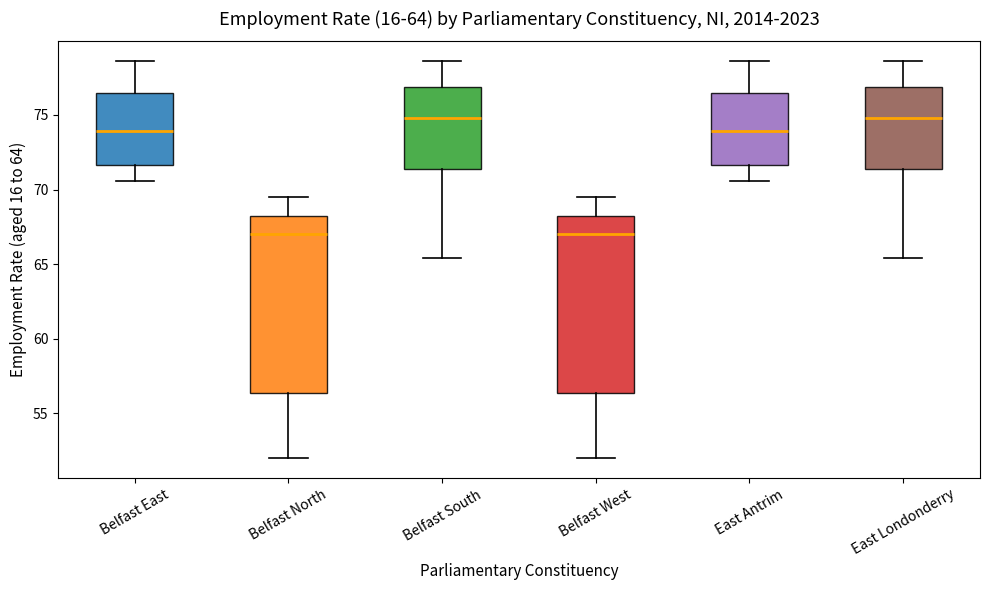

Reading left to right, transcribe this box plot: for each box, give where its median line is, the range the box spans, and where its two whiskers end, as read against the y-axis. The values are not printed on the chart, so give them approximately, as read against the axis.

Belfast East: median 74.0, box 71.5 to 76.5, whiskers 70.5 to 78.5
Belfast North: median 67.0, box 56.5 to 68.5, whiskers 52.0 to 69.5
Belfast South: median 75.0, box 71.5 to 77.0, whiskers 65.5 to 78.5
Belfast West: median 67.0, box 56.5 to 68.5, whiskers 52.0 to 69.5
East Antrim: median 74.0, box 71.5 to 76.5, whiskers 70.5 to 78.5
East Londonderry: median 75.0, box 71.5 to 77.0, whiskers 65.5 to 78.5